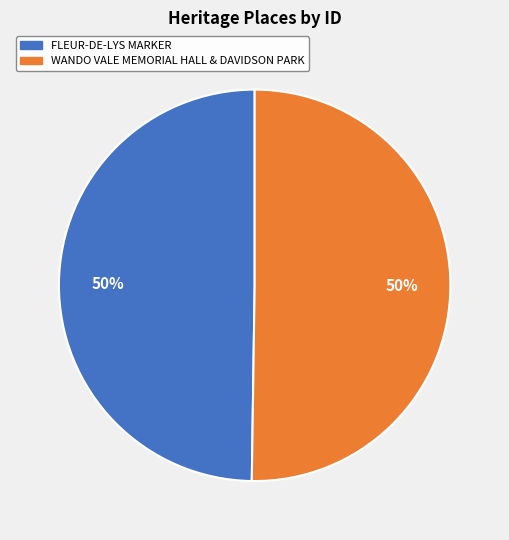

Is it true that FLEUR-DE-LYS MARKER is 59% of the pie?

False